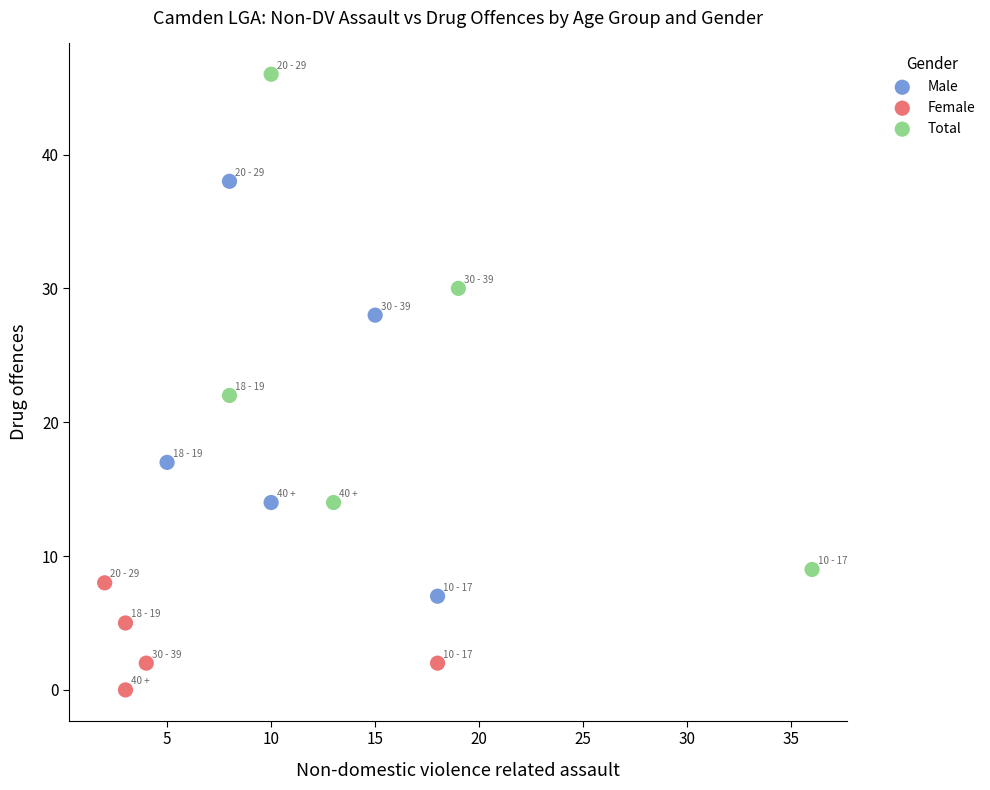

Which series contains the lowest Y value?

Female